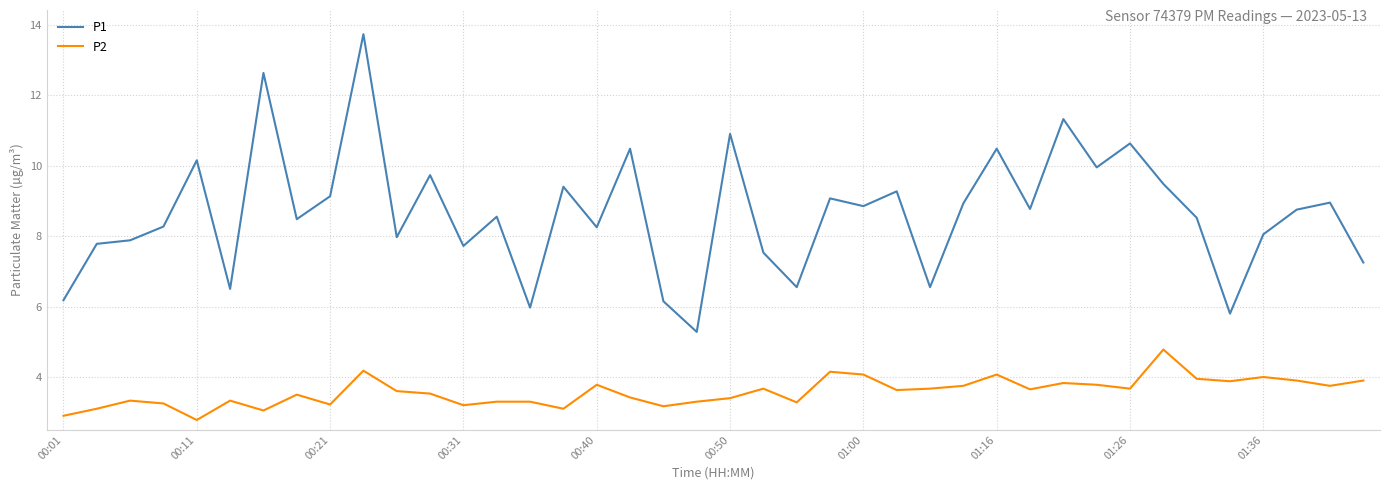

Rank the series by their maximum value, from lowest to highest.

P2, P1